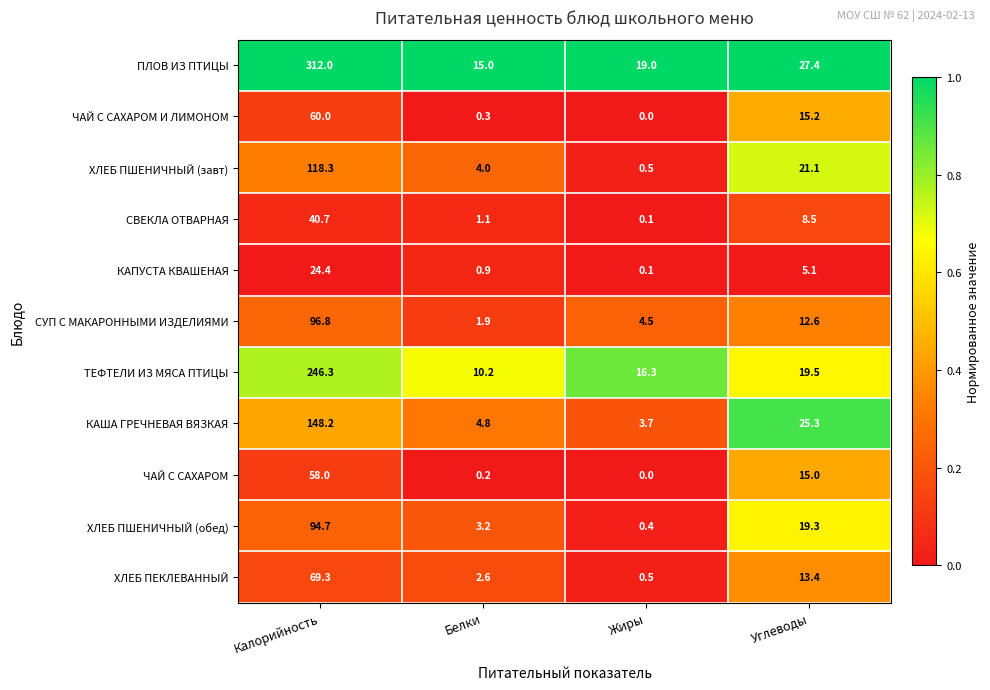

What is the difference between the second highest and minimum values in the СВЕКЛА ОТВАРНАЯ series?

8.4